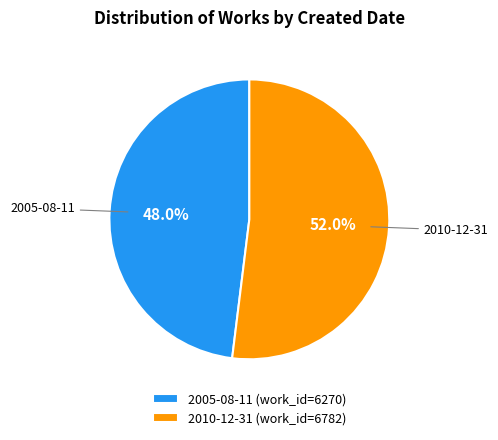

Which category has the biggest portion of the pie?

2010-12-31